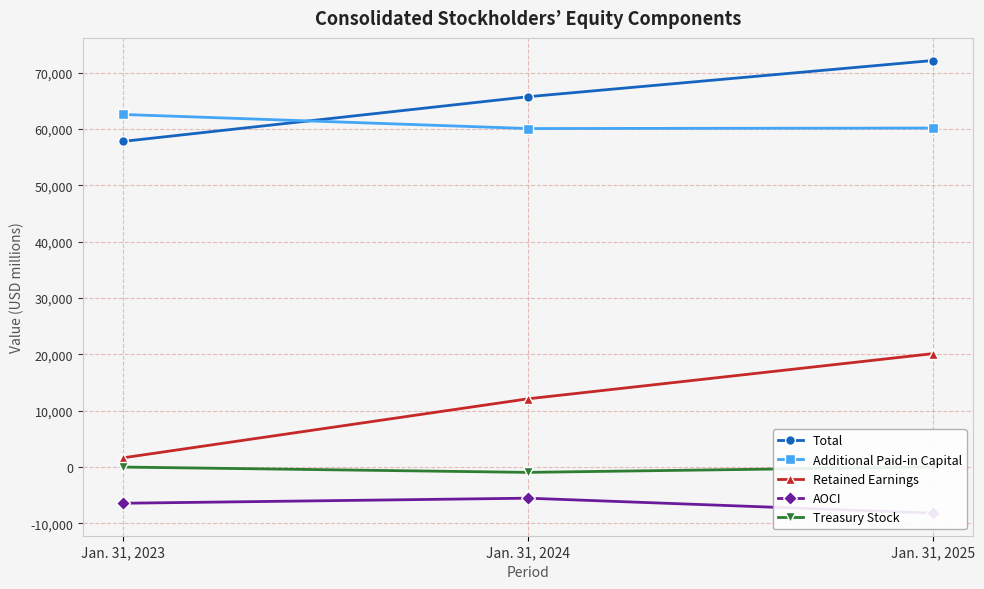

The Retained Earnings series shows 7711 at Jan. 31, 2025. True or false?

False